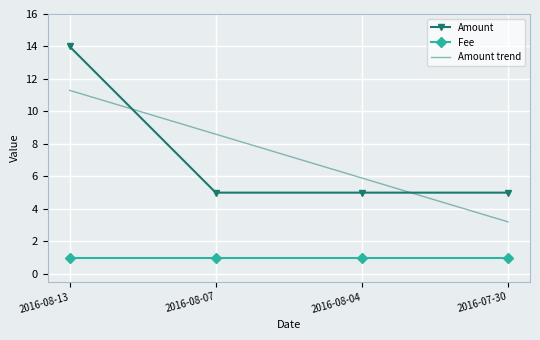

Reading left to right, list all the values displayed in this chart.

Amount: 2016-08-13=14.0	2016-08-07=5.0	2016-08-04=5.0	2016-07-30=5.0
Fee: 2016-08-13=1.0	2016-08-07=1.0	2016-08-04=1.0	2016-07-30=1.0
Amount trend: 2016-08-13=11.3	2016-08-07=8.6	2016-08-04=5.9	2016-07-30=3.2